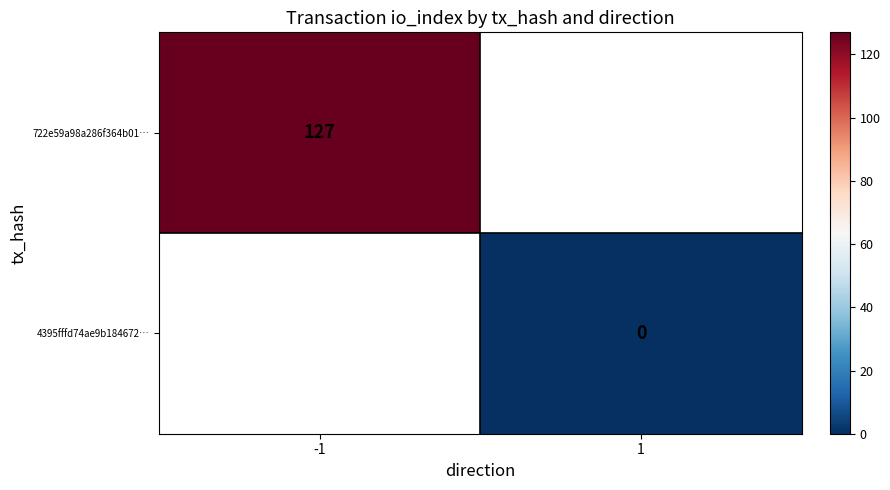

True or false: 722e59a98a286f364b01… has a value of 127 at -1.

True